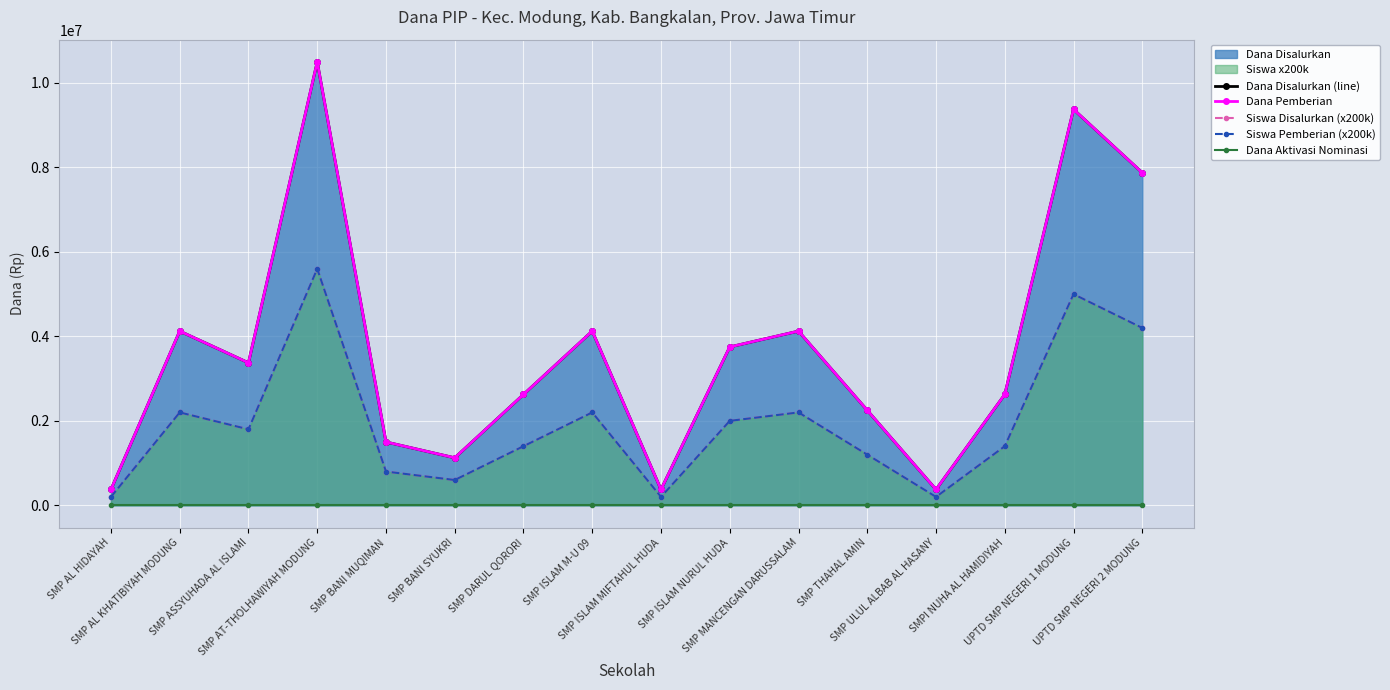

True or false: Siswa Pemberian (x200k) and Dana Disalurkan (line) intersect in this chart.

False